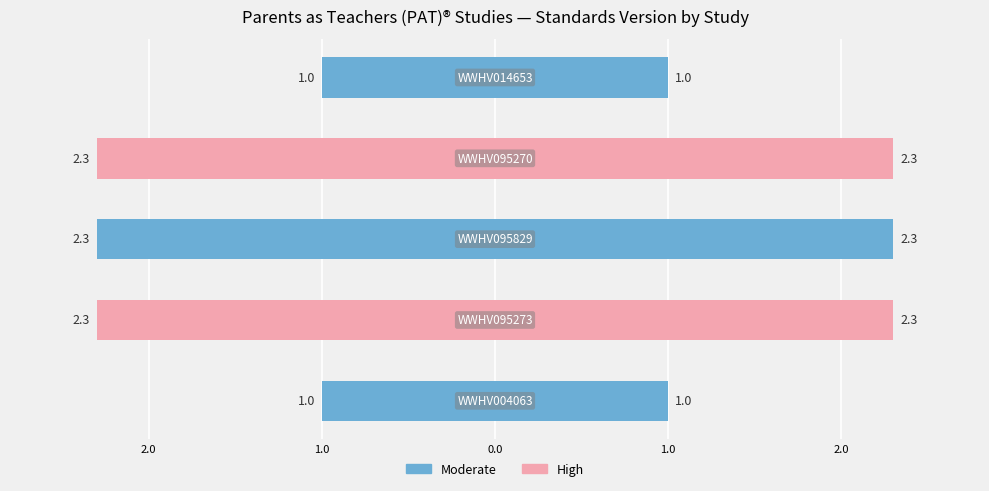

Reading left to right, transcribe all the data shown in this chart.

WWHV004063=1.0	WWHV095273=2.3	WWHV095829=2.3	WWHV095270=2.3	WWHV014653=1.0